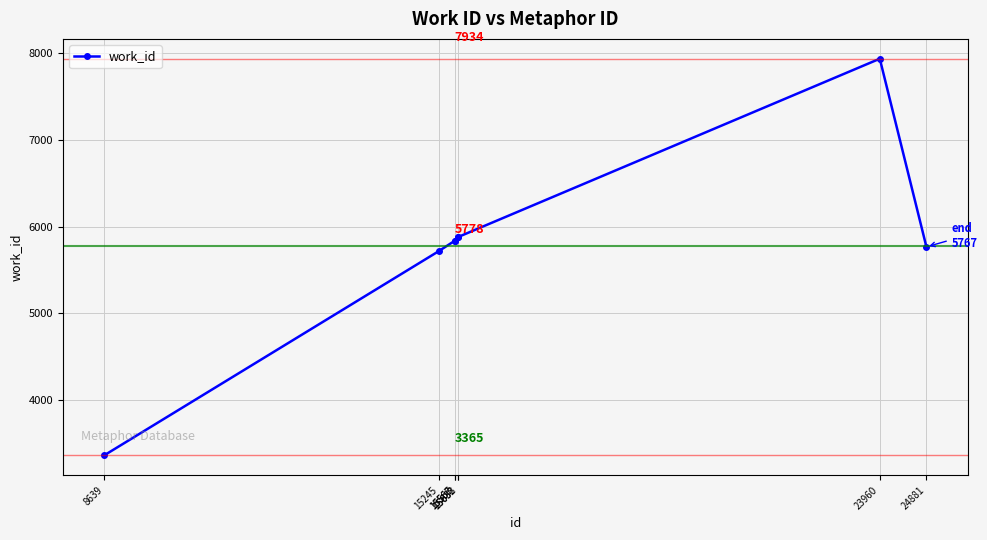

What value does the data have at 15568?

5839